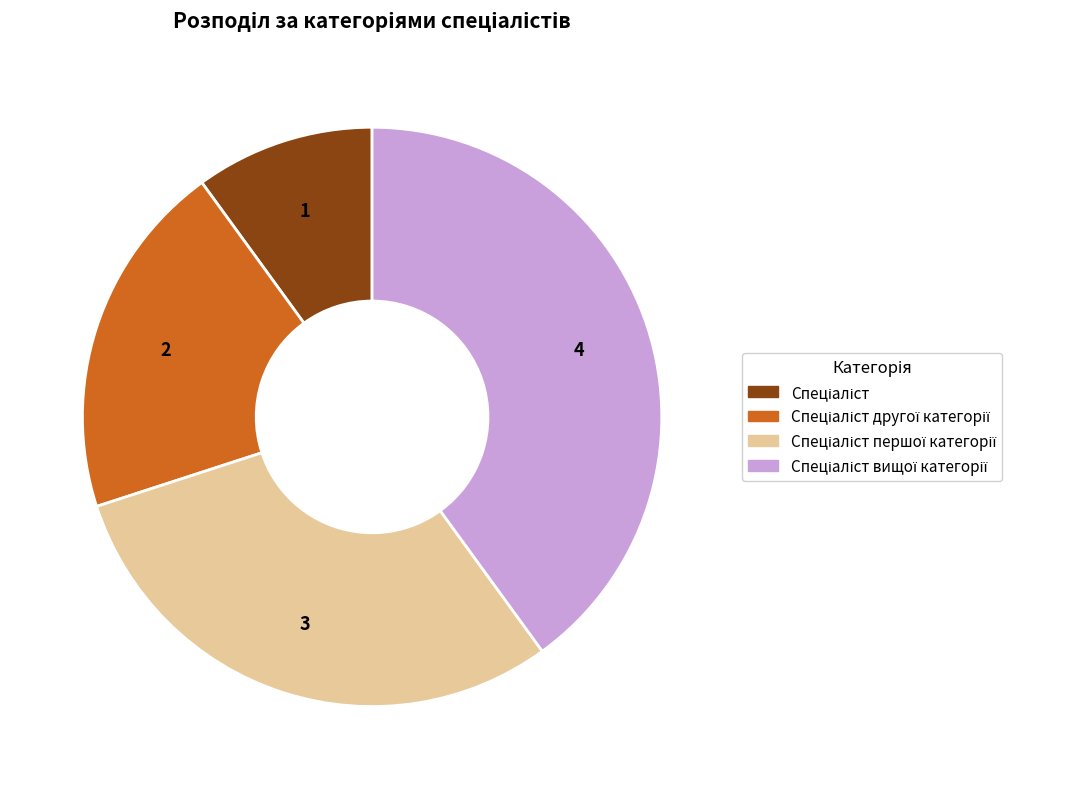

Is there any slice that represents more than half of the pie?

No